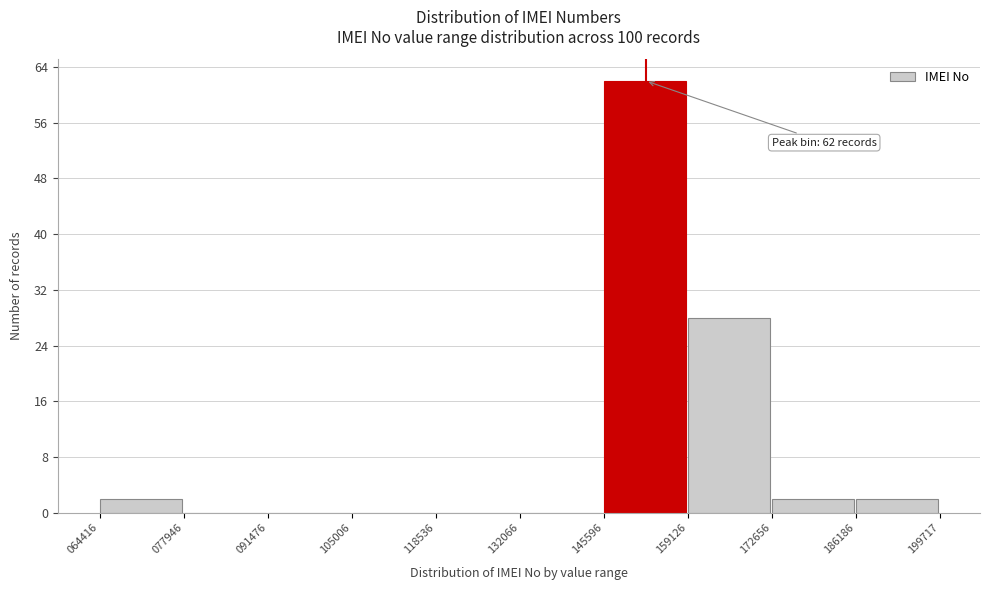

Reading left to right, transcribe all the data shown in this chart.

064416=2	077946=0	091476=0	105006=0	118536=0	132066=0	145596=62	159126=28	172656=2	186186=2